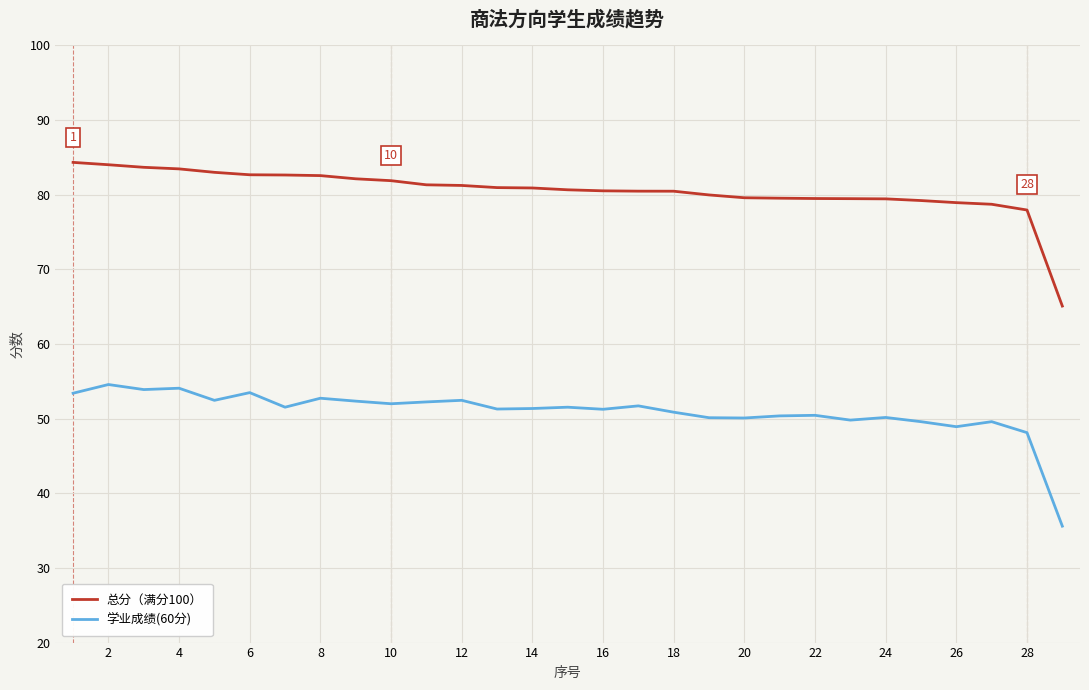

Which series has the largest total across all categories?

总分（满分100）